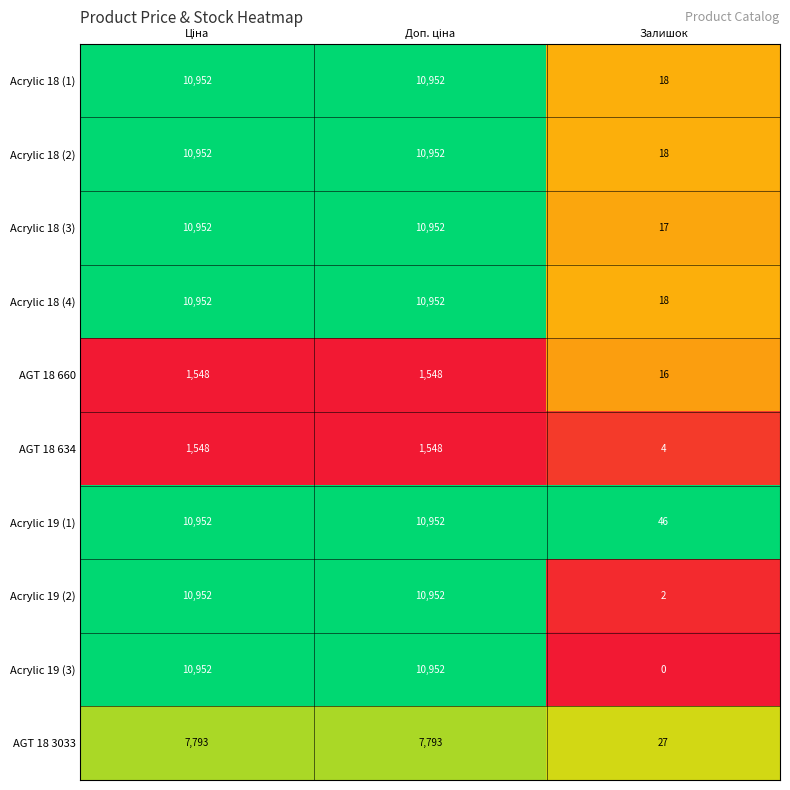

What is the maximum value shown in the chart?

10952